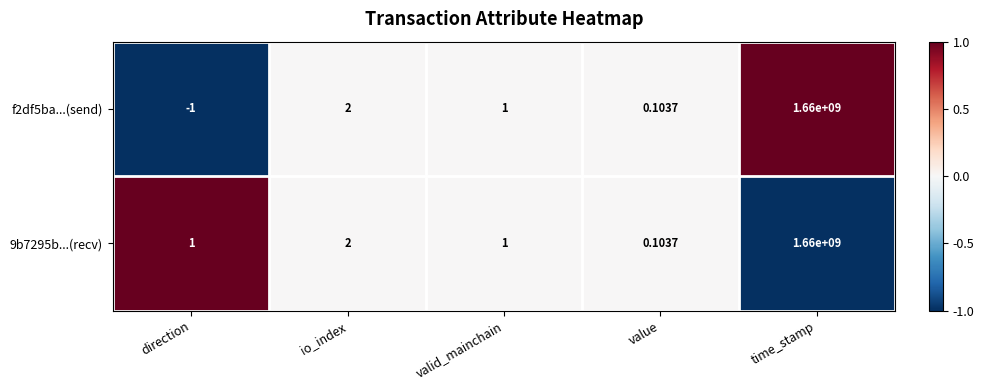

How many series are shown in this chart?

2